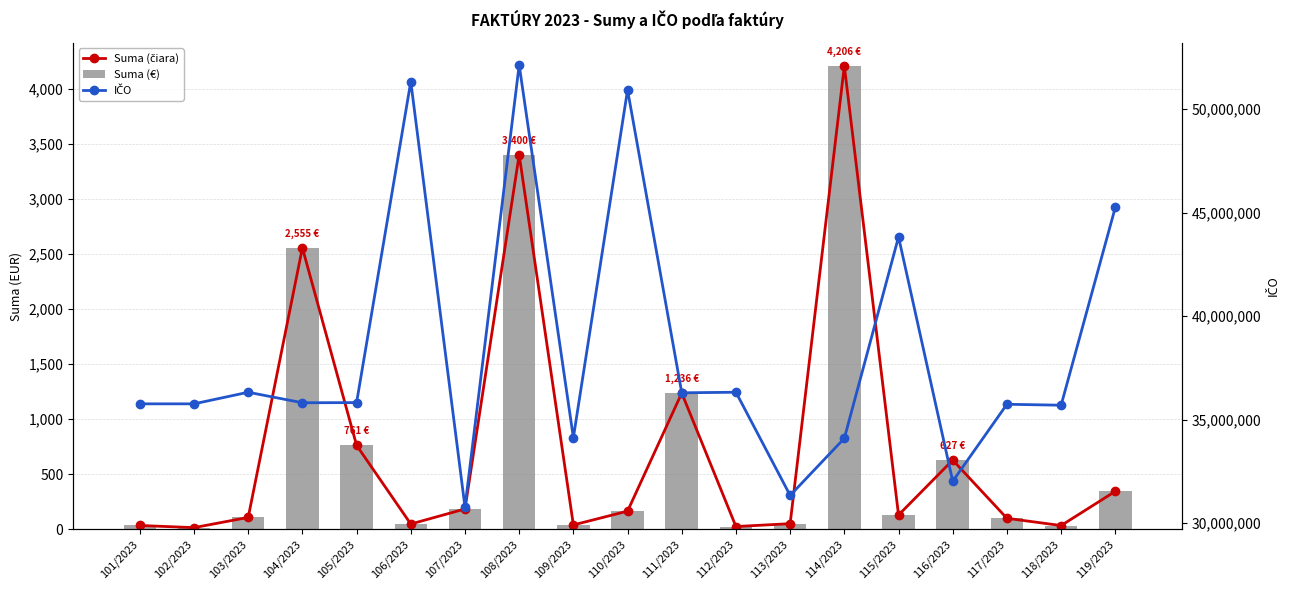

What is the approximate value of Suma (€) at 109/2023?

38.4